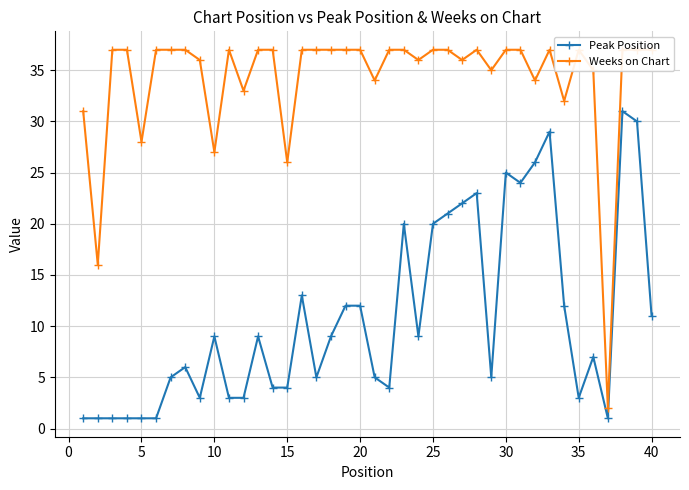

True or false: Weeks on Chart and Peak Position cross at least once.

False